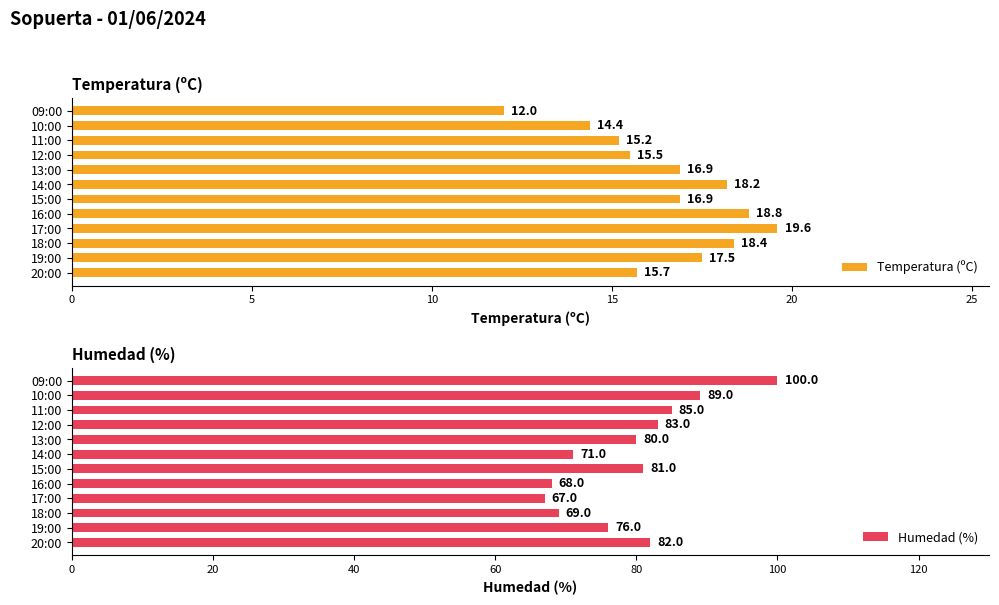

How many groups of bars are there?

12